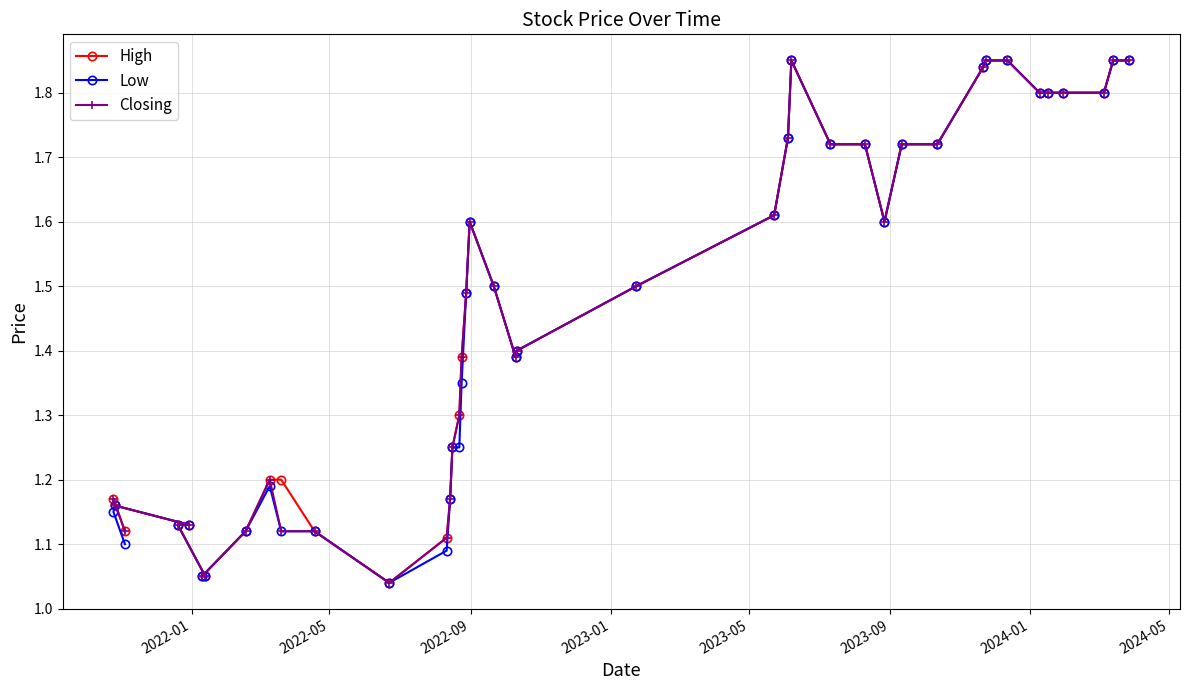

At how many categories does at least one series exceed 1?

40